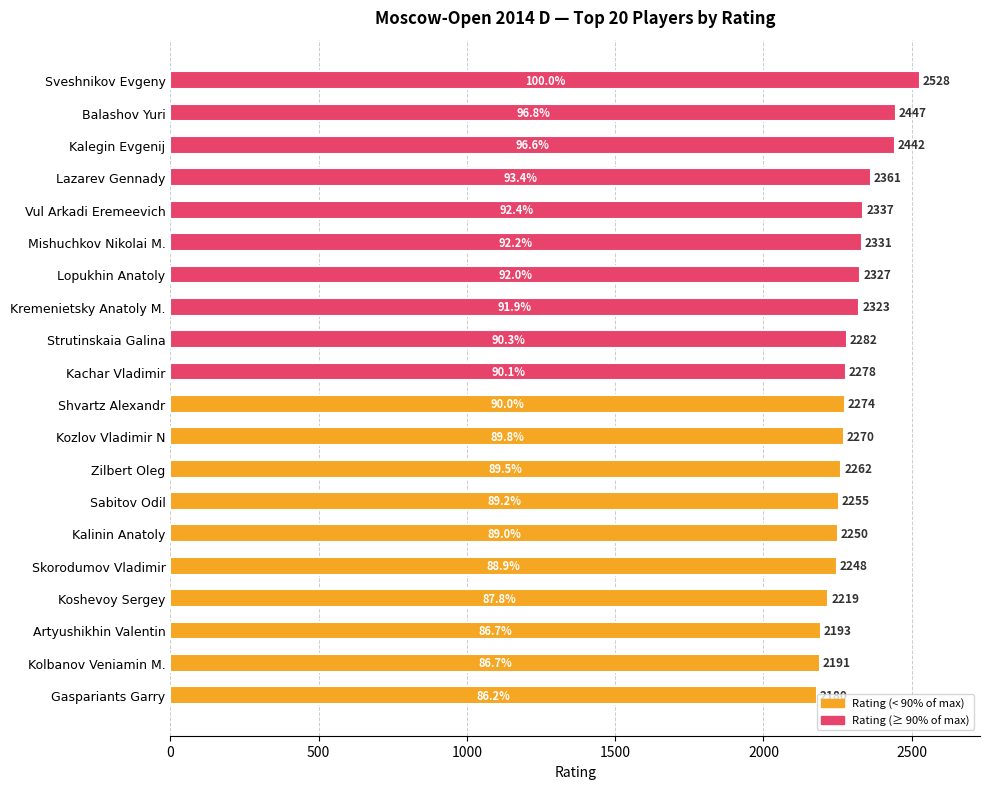

How many data points are less than 2278?

10